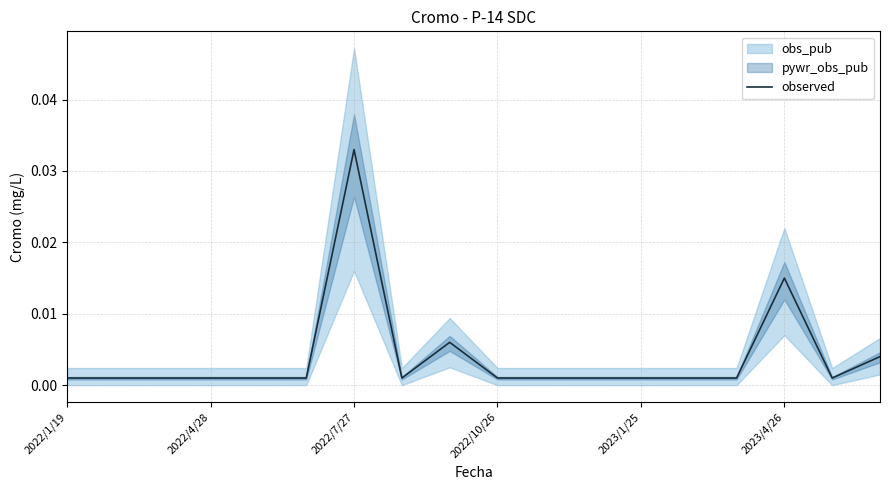

The value at 2022/4/28 is 0.0. True or false?

True